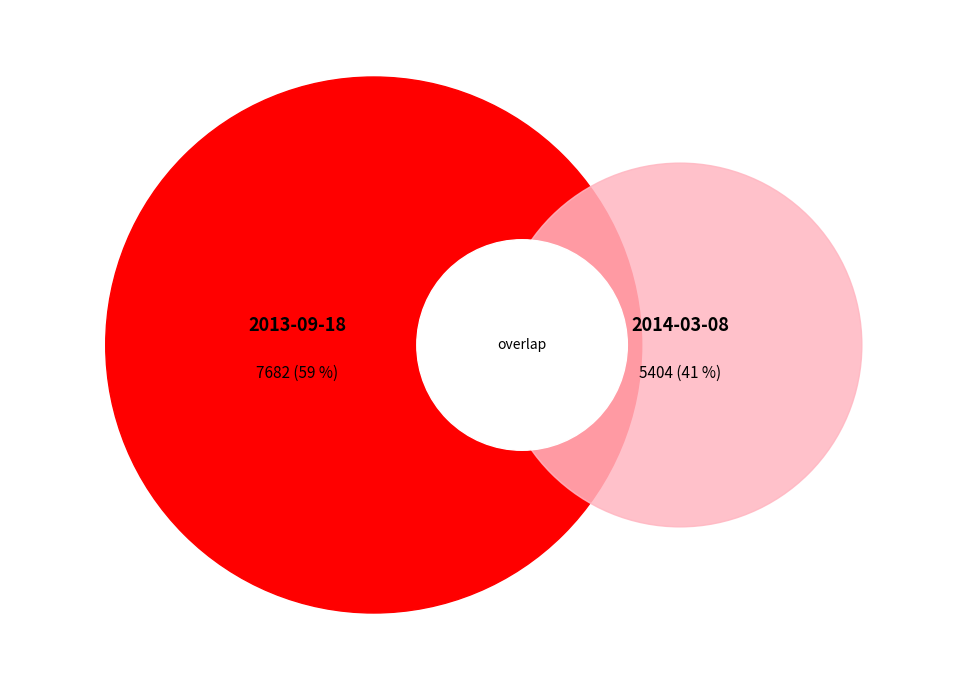

Rank the categories by value from highest to lowest.

2013-09-18, 2014-03-08